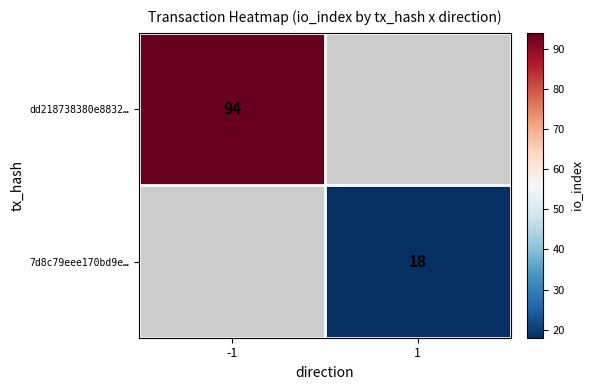

Is the value of dd218738380e8832… at -1 greater than the value of 7d8c79eee170bd9e… at 1?

Yes